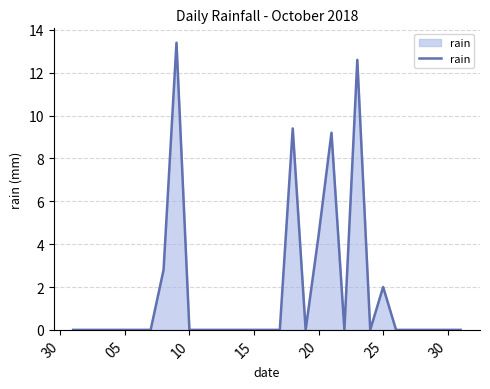

How many lines are shown in the chart?

1